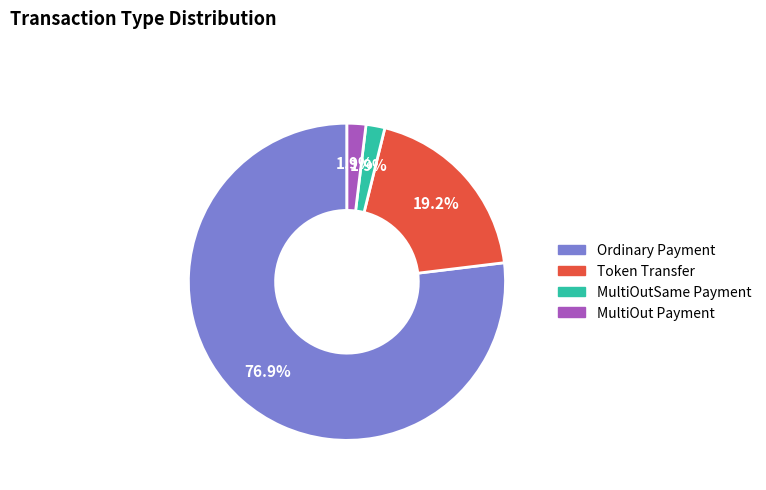

To the nearest percent, what portion does Token Transfer represent?

19%